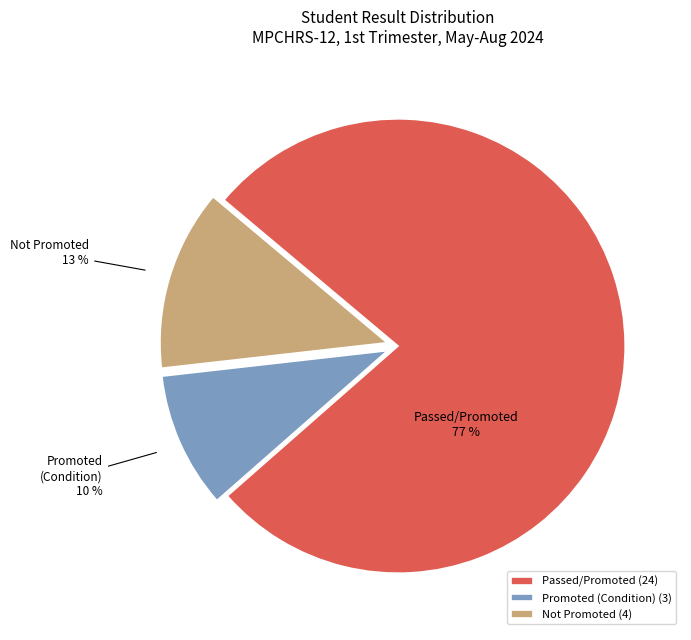

Does Not Promoted account for over 50% of the chart?

No